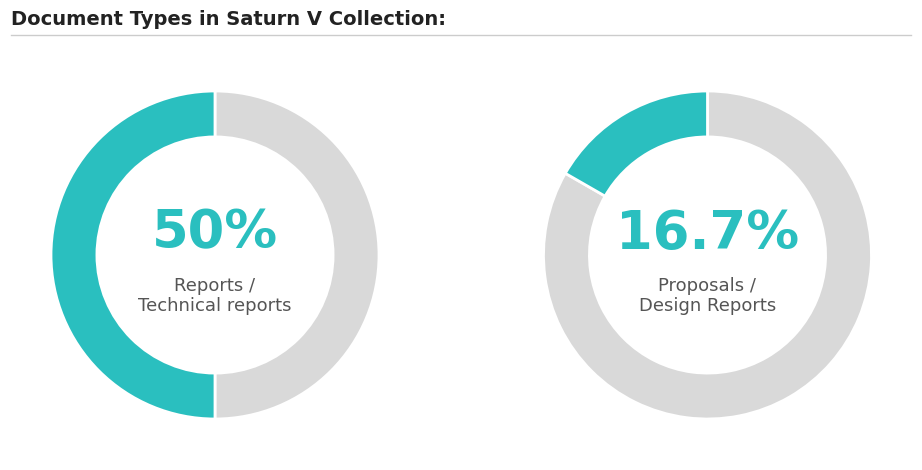

Is it true that Text / Essays is 27% of the pie?

False